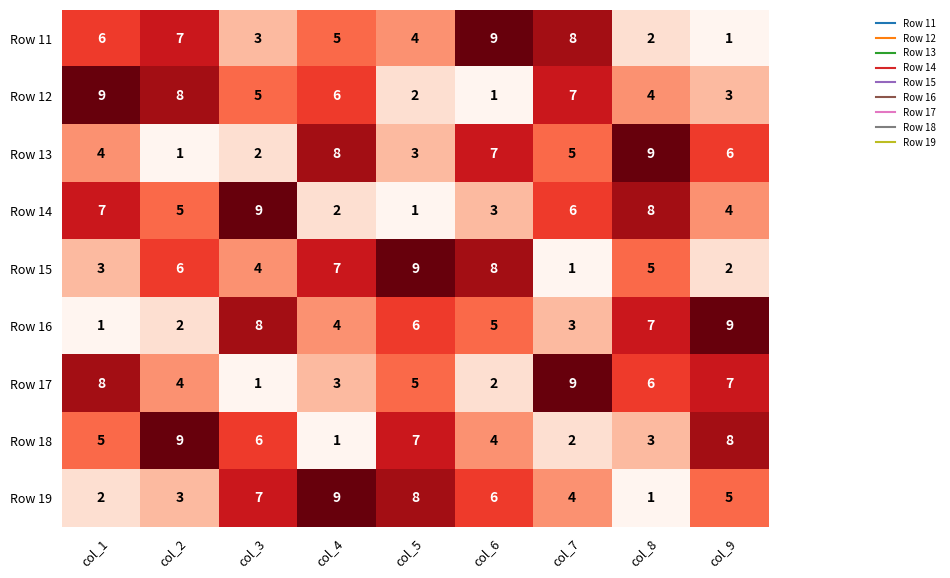

Which series changed the most between col_7 and col_8?

Row 11